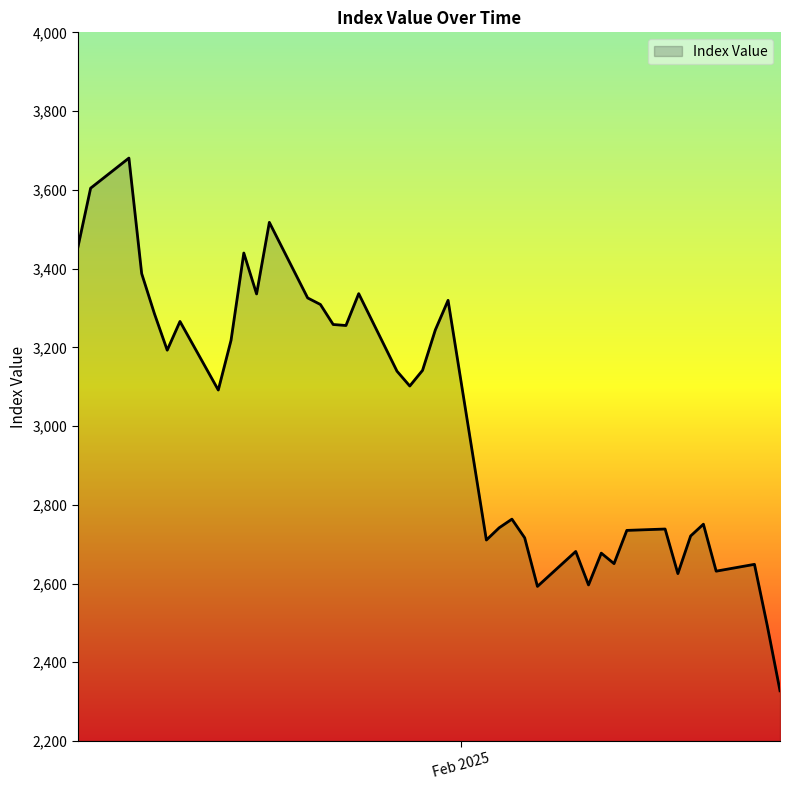

What is the smallest value displayed?

2327.7